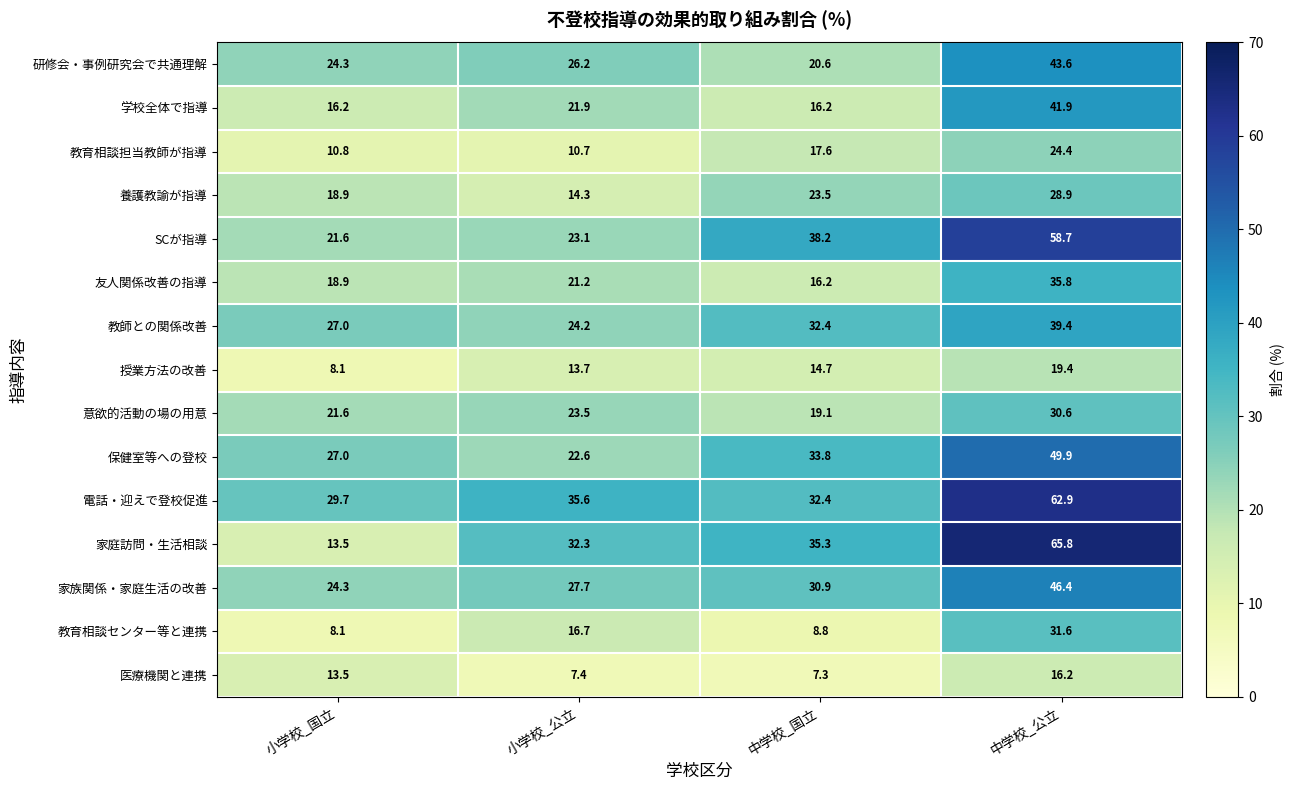

The 意欲的活動の場の用意 series shows 23.5 at 小学校_公立. True or false?

True